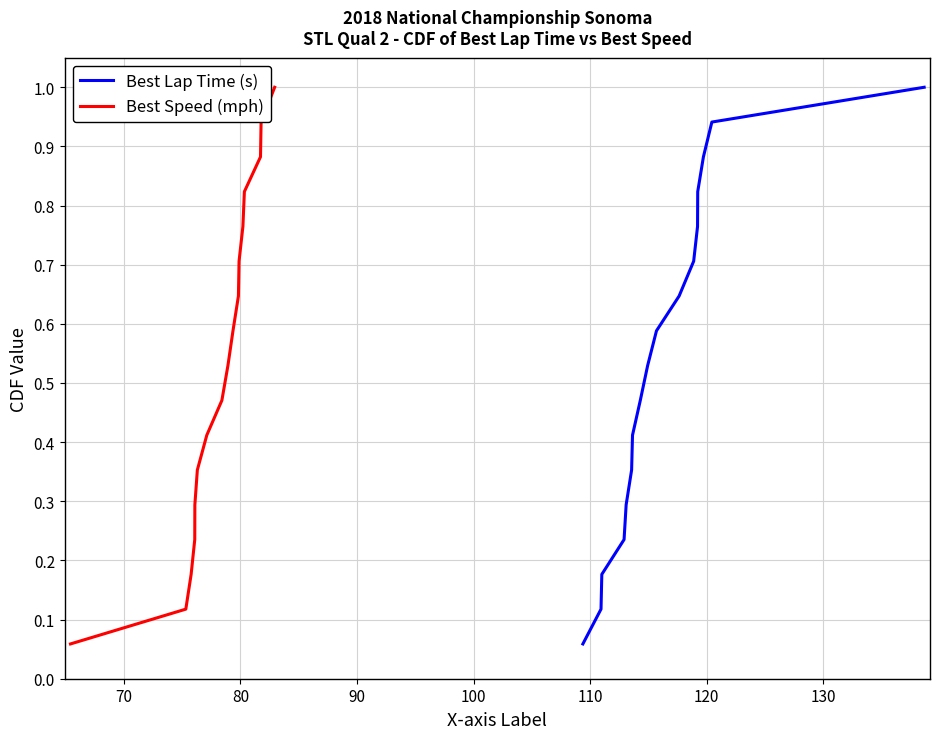

Reading left to right, list all the values displayed in this chart.

Best Lap Time (s): 0.1	0.1	0.2	0.2	0.3	0.4	0.4	0.5	0.5	0.6	0.6	0.7	0.8	0.8	0.9	0.9	1.0
Best Speed (mph): 0.1	0.1	0.2	0.2	0.3	0.4	0.4	0.5	0.5	0.6	0.6	0.7	0.8	0.8	0.9	0.9	1.0